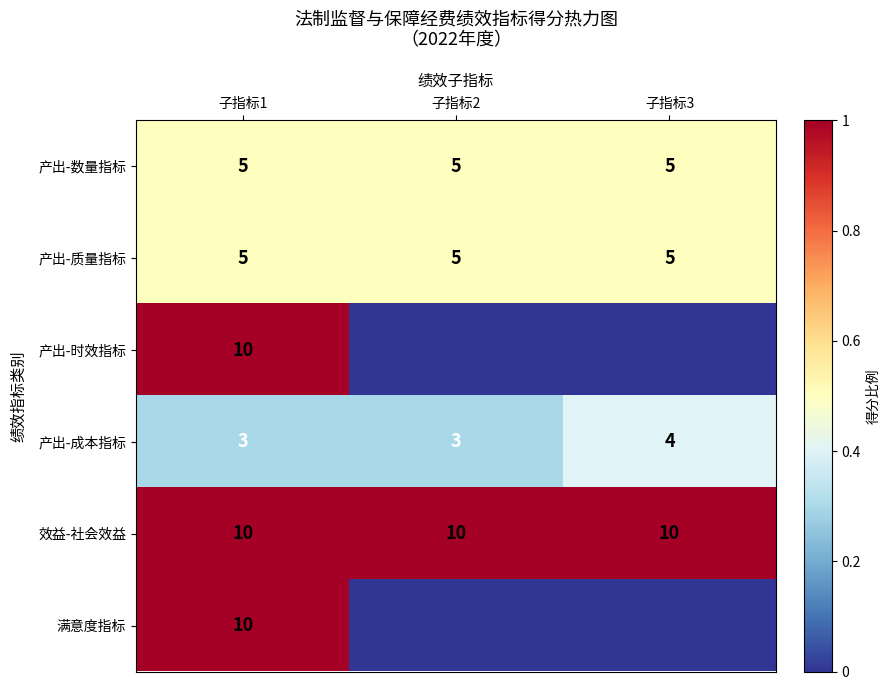

What is the average value of the 产出-数量指标 series?

5